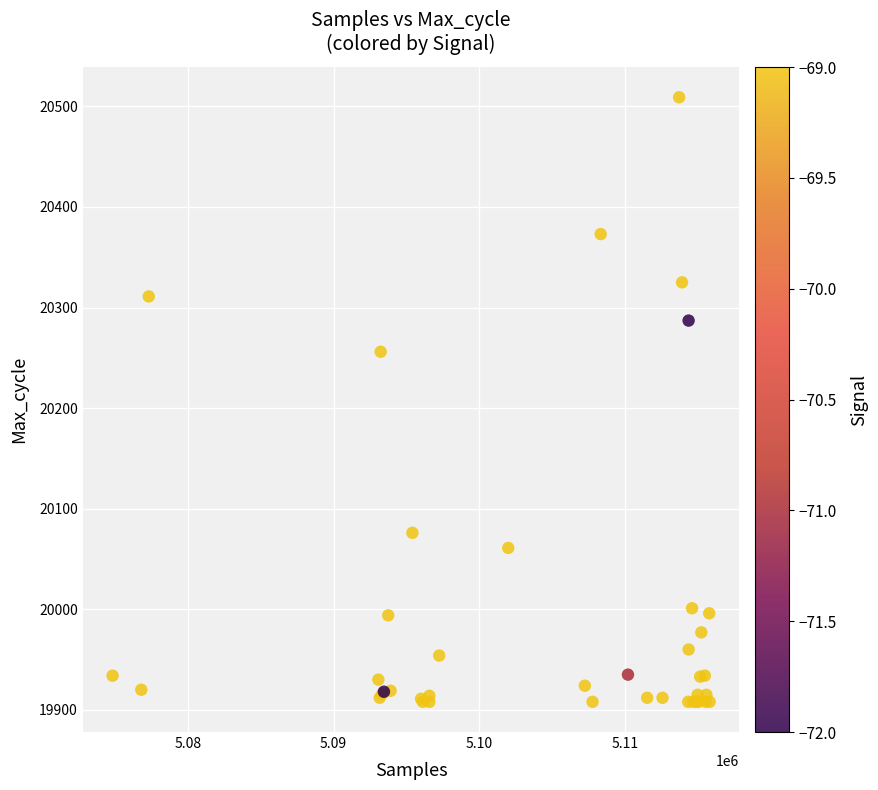

What Y value in the scatter plot is closest to 20208?

20256